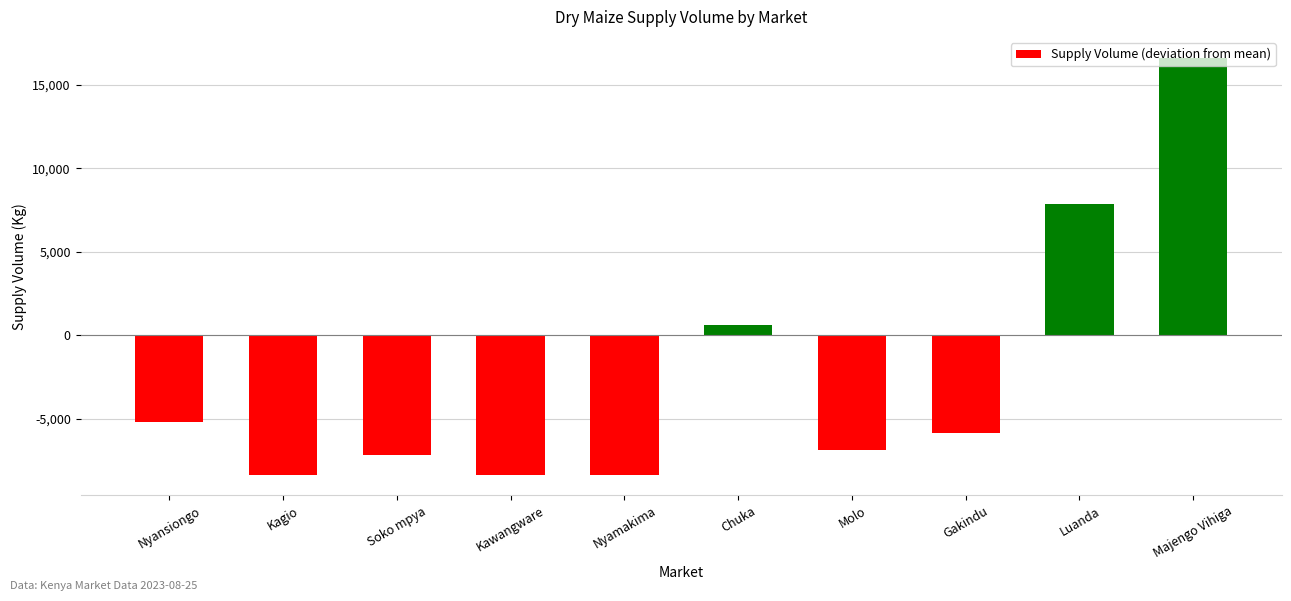

What is the label of the 5th bar from the left?

Nyamakima